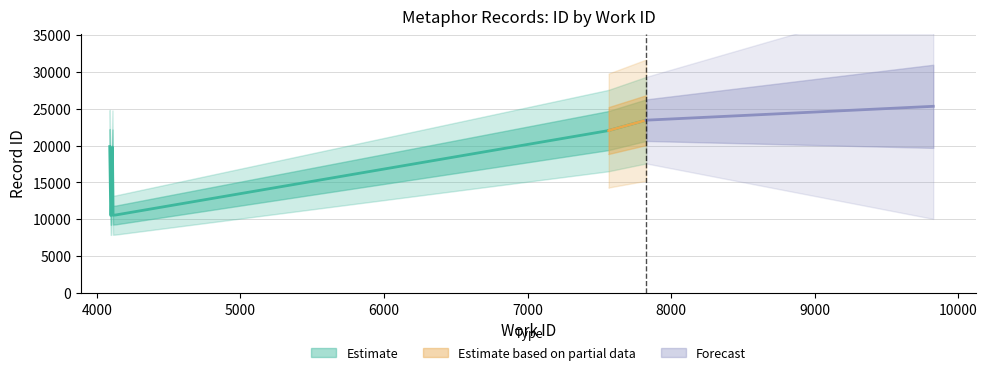

What is the sum of the values at 7565 and 4089?

41886